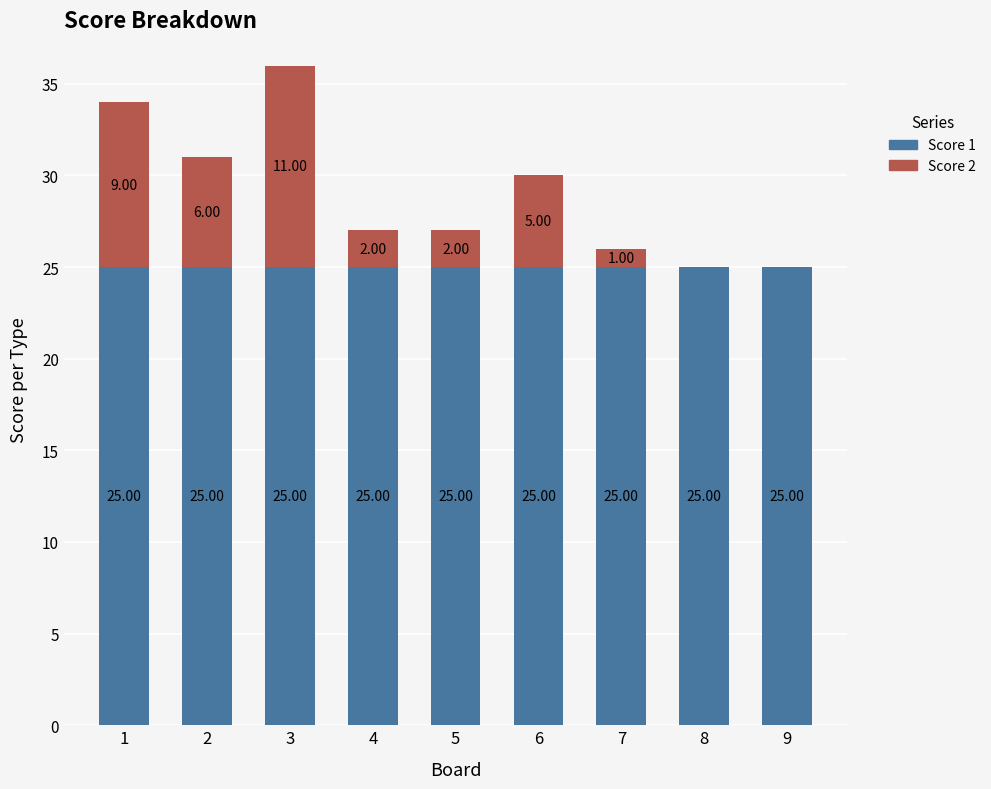

Is it true that Score 1 equals 41 at 3?

False